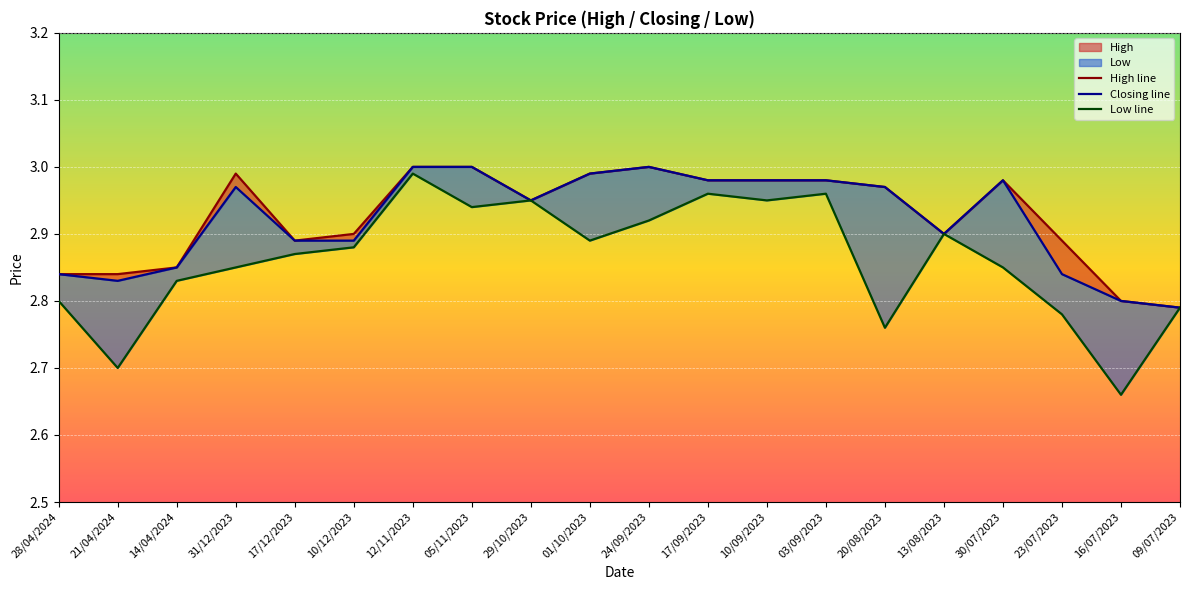

Between 14/04/2024 and 31/12/2023, which series saw the biggest shift?

High line